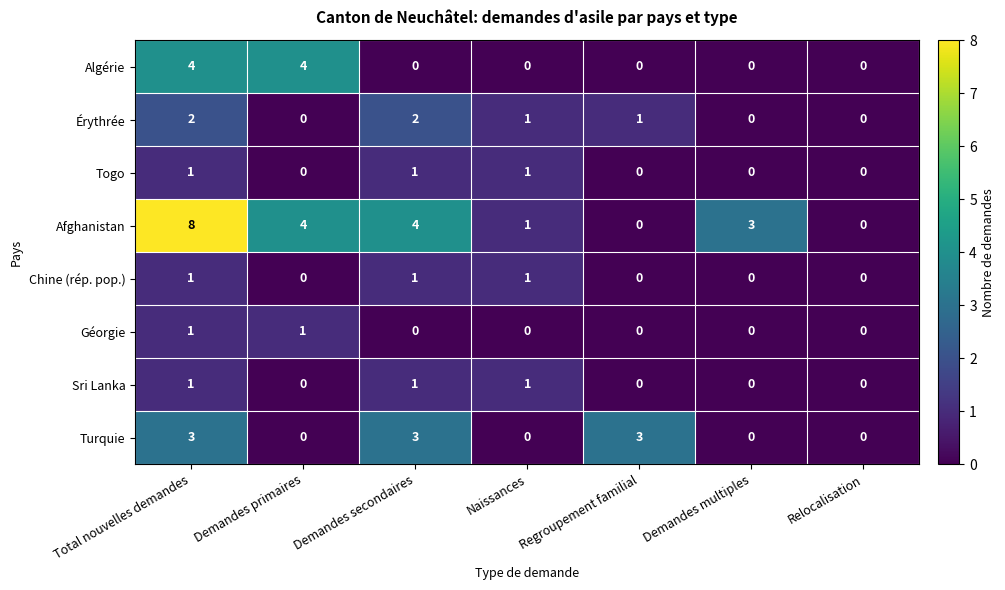

At which label does Afghanistan first exceed 3?

Total nouvelles demandes